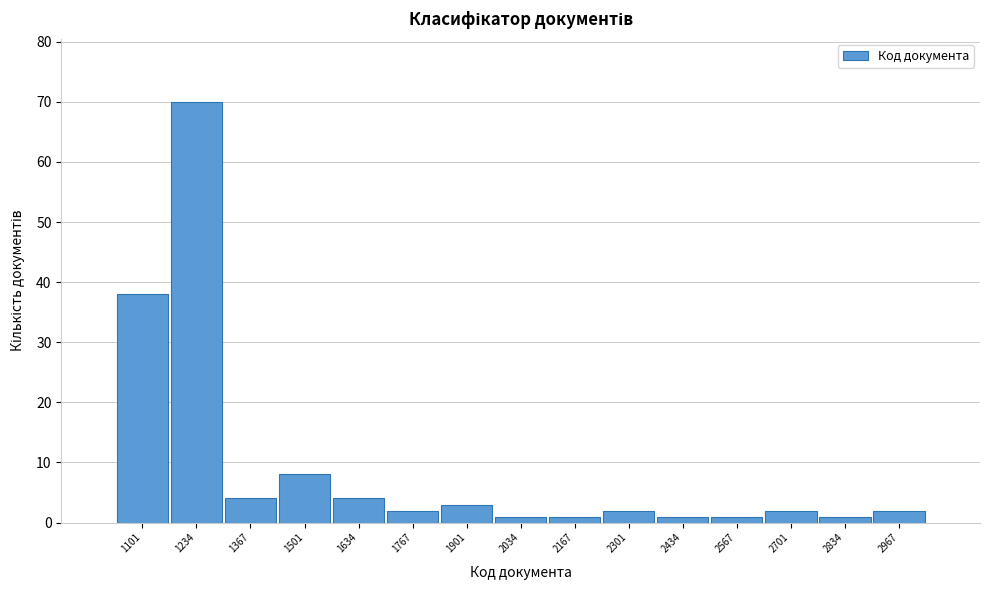

Reading right to left, transcribe all the data shown in this chart.

2	1	2	1	1	2	1	1	3	2	4	8	4	70	38